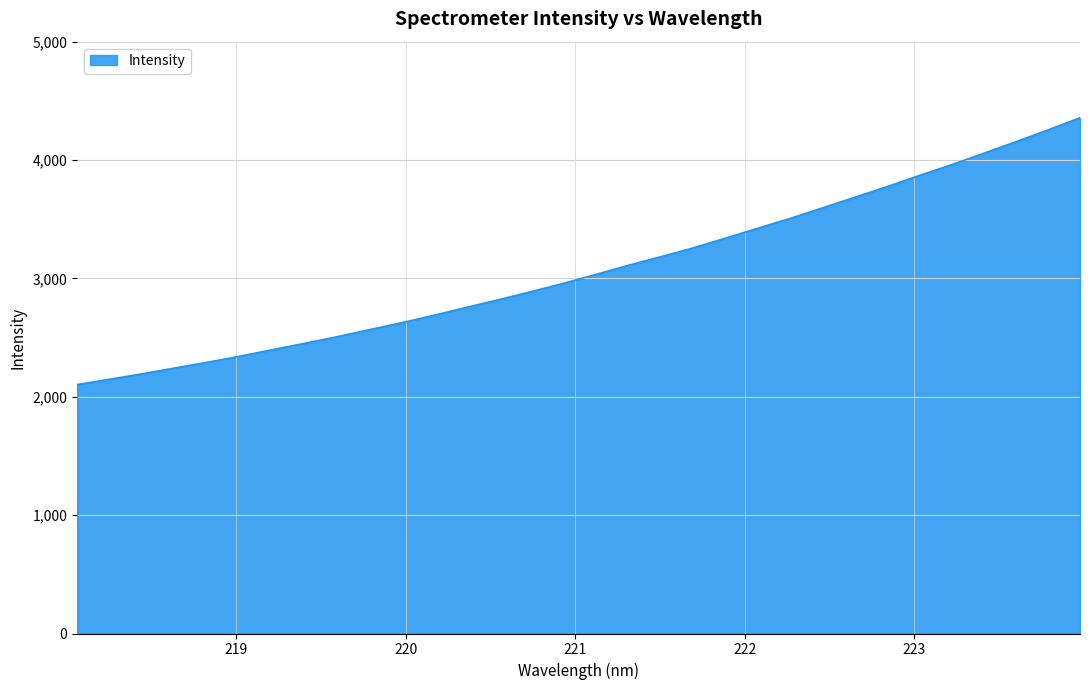

How many lines are shown in the chart?

1